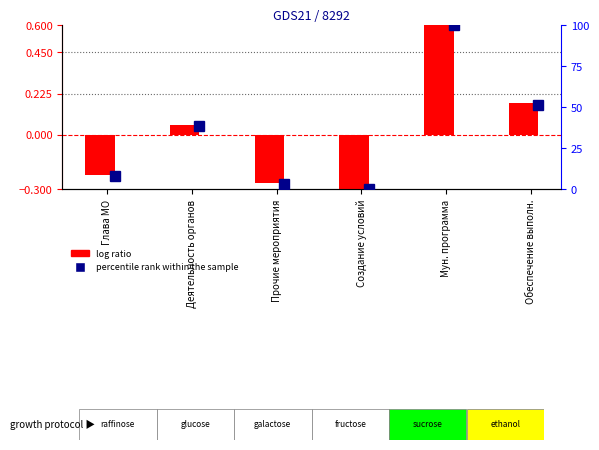

What is the maximum value shown in the chart?

0.6